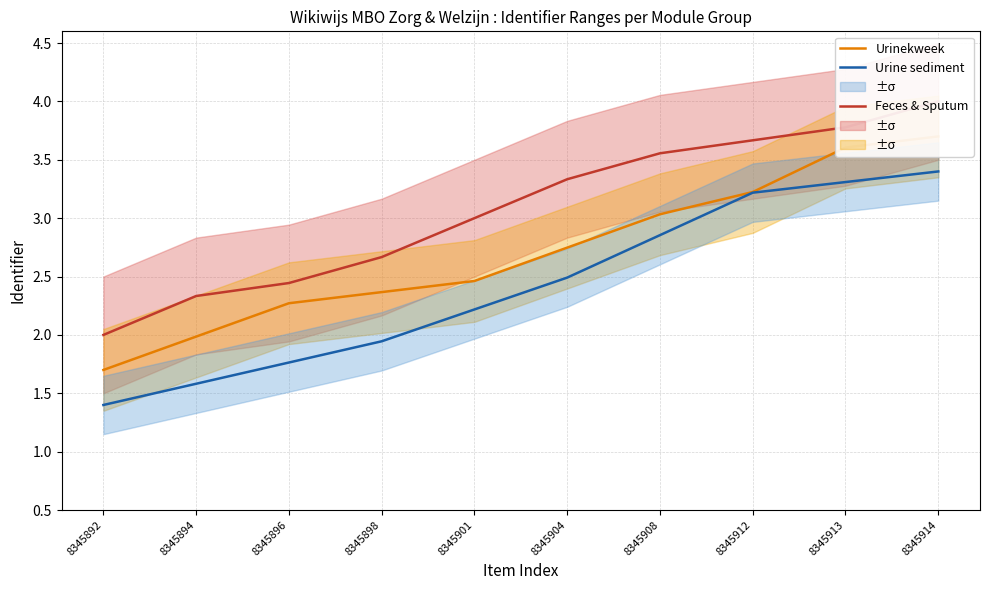

What is the value of the Feces & Sputum point at the 2nd from the left?

2.3